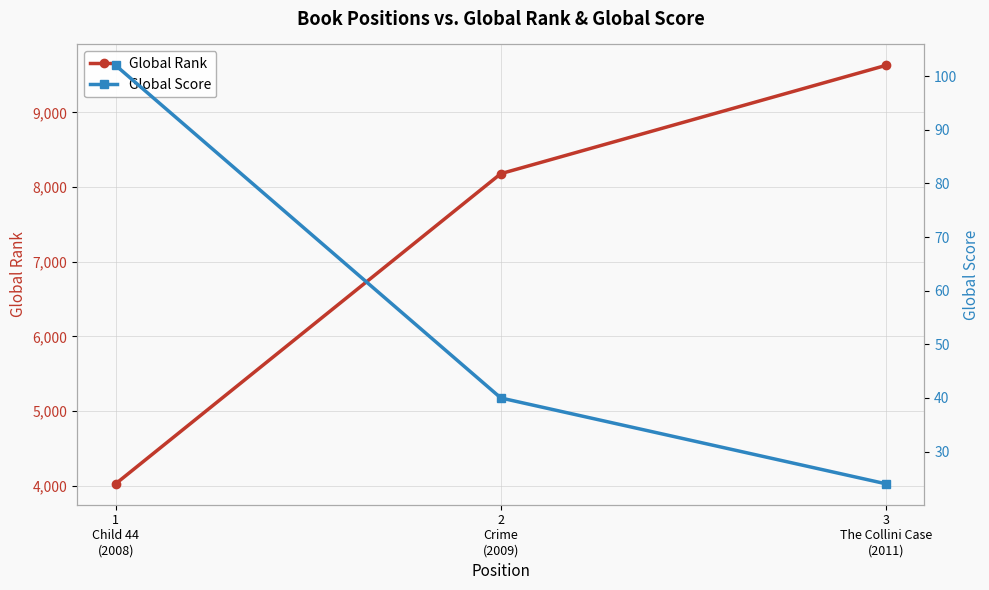

Is it true that Global Score equals 24 at 3
The Collini Case
(2011)?

True